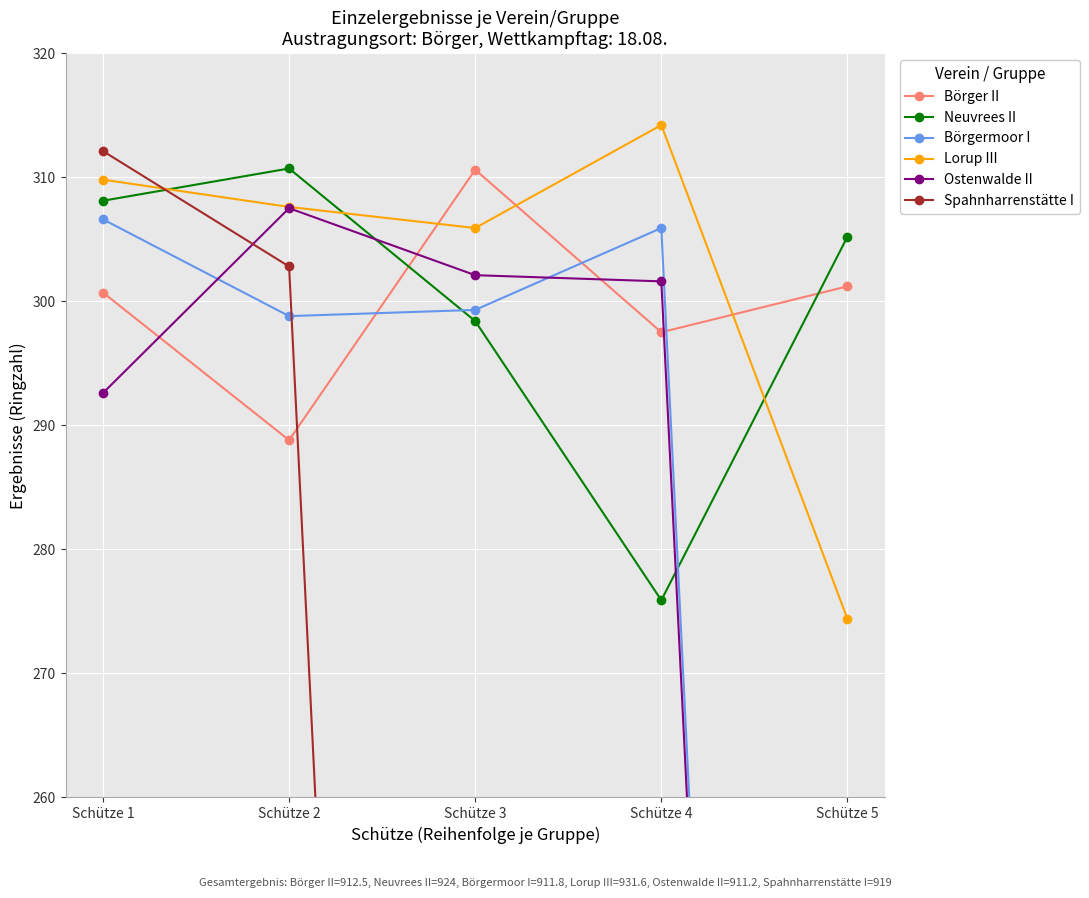

What is the maximum value for Spahnharrenstätte I?

312.1